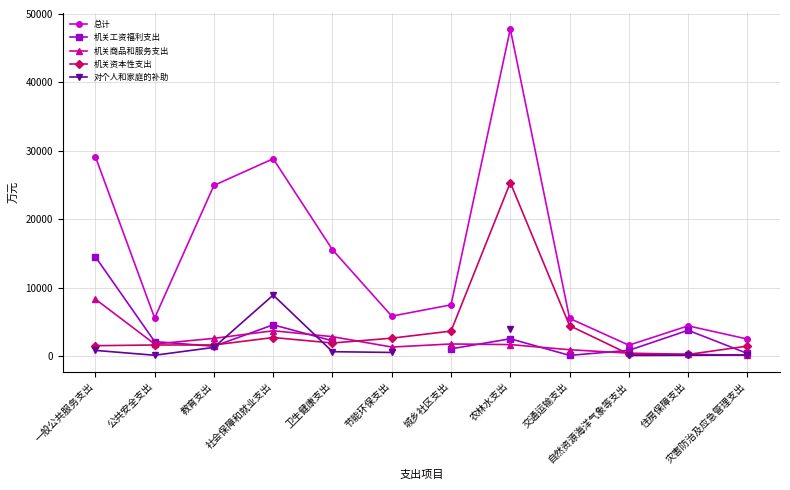

In 对个人和家庭的补助, how many points are lower than both neighbors (excluding endpoints)?

1